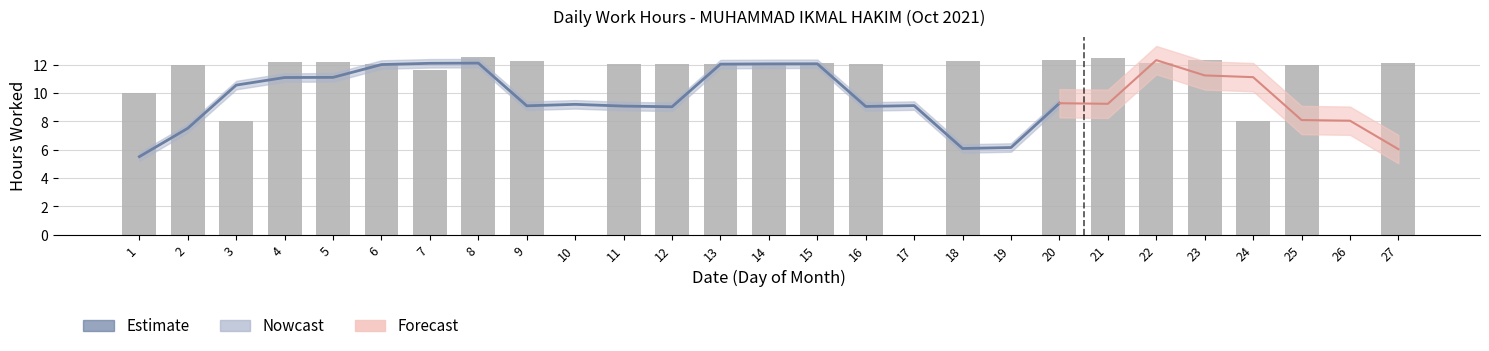

What is the average value?

10.0